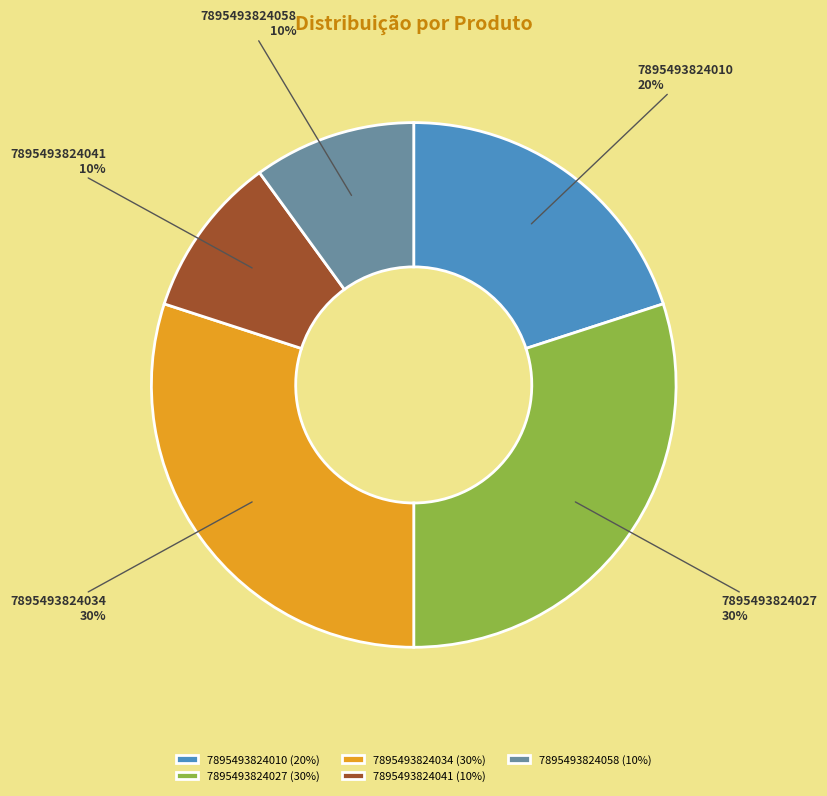

Is it true that 7895493824027 is 30% of the pie?

True